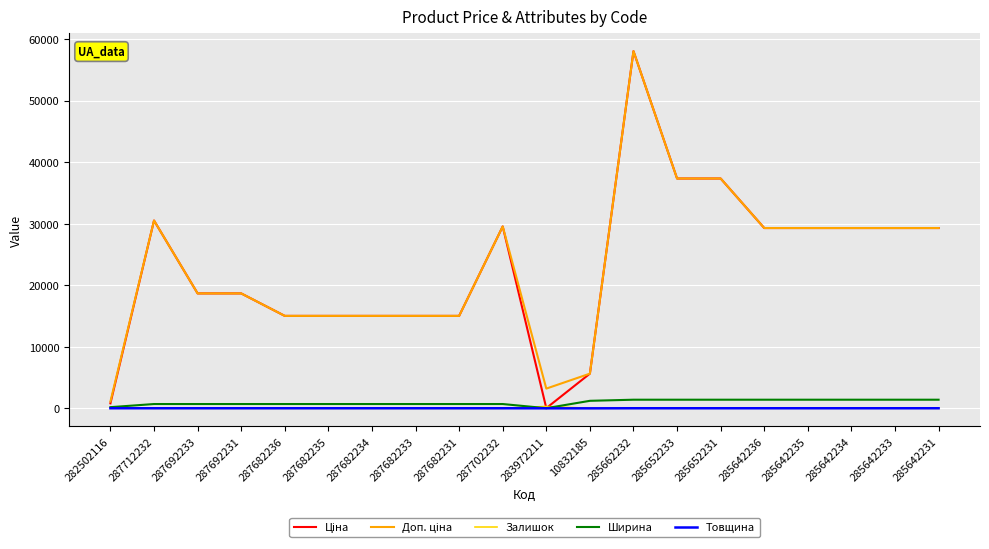

How many lines are shown in the chart?

5